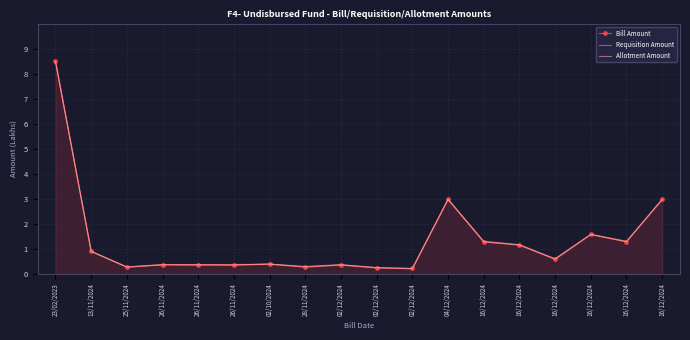

Reading right to left, transcribe all the data shown in this chart.

Bill Amount: 16/12/2024=3.0	16/12/2024=1.3	16/12/2024=1.6	16/12/2024=0.6	16/12/2024=1.2	16/12/2024=1.3	04/12/2024=3.0	02/12/2024=0.2	02/12/2024=0.2	02/12/2024=0.4	28/11/2024=0.3	02/10/2024=0.4	26/11/2024=0.4	26/11/2024=0.4	26/11/2024=0.4	25/11/2024=0.3	13/11/2024=0.9	23/02/2023=8.5
Requisition Amount: 16/12/2024=3.0	16/12/2024=1.3	16/12/2024=1.6	16/12/2024=0.6	16/12/2024=1.2	16/12/2024=1.3	04/12/2024=3.0	02/12/2024=0.2	02/12/2024=0.2	02/12/2024=0.4	28/11/2024=0.3	02/10/2024=0.4	26/11/2024=0.4	26/11/2024=0.4	26/11/2024=0.4	25/11/2024=0.3	13/11/2024=0.9	23/02/2023=8.5
Allotment Amount: 16/12/2024=3.0	16/12/2024=1.3	16/12/2024=1.6	16/12/2024=0.6	16/12/2024=1.1	16/12/2024=1.3	04/12/2024=3.0	02/12/2024=0.2	02/12/2024=0.3	02/12/2024=0.4	28/11/2024=0.3	02/10/2024=0.4	26/11/2024=0.4	26/11/2024=0.4	26/11/2024=0.4	25/11/2024=0.3	13/11/2024=0.9	23/02/2023=8.5